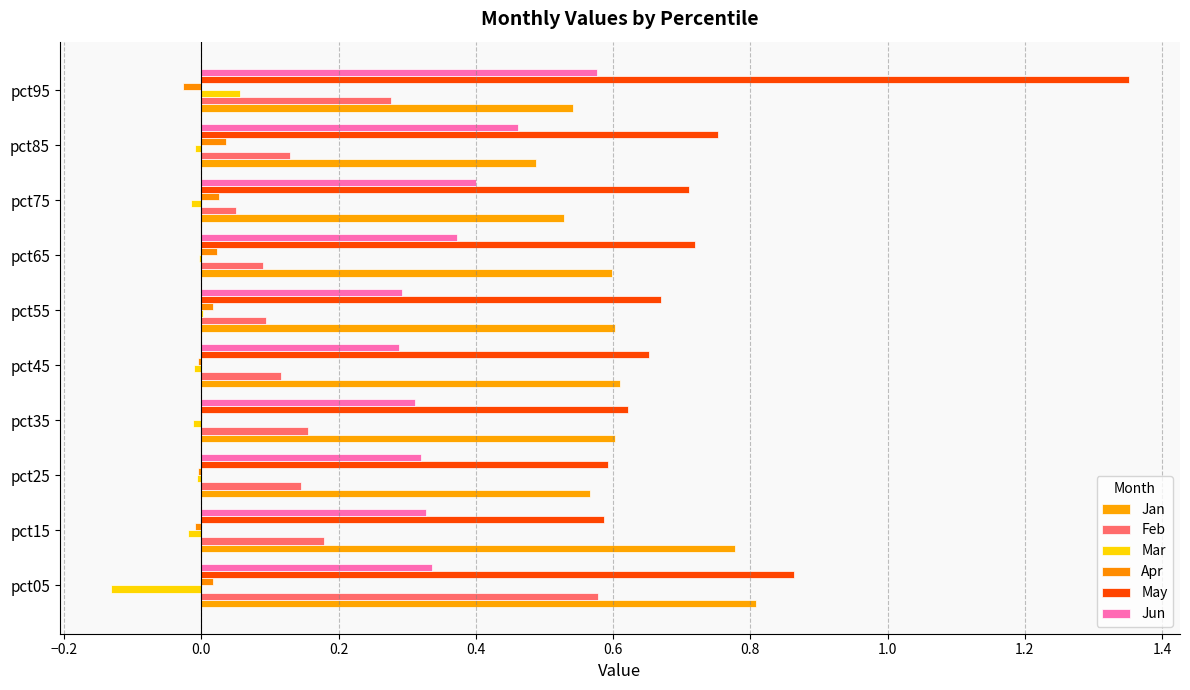

Reading left to right, what are all the values shown in this chart?

Jan: 0.8	0.8	0.6	0.6	0.6	0.6	0.6	0.5	0.5	0.5
Feb: 0.6	0.2	0.1	0.2	0.1	0.1	0.1	0.0	0.1	0.3
Mar: -0.1	-0.0	-0.0	-0.0	-0.0	0.0	-0.0	-0.0	-0.0	0.1
Apr: 0.0	-0.0	-0.0	0.0	-0.0	0.0	0.0	0.0	0.0	-0.0
May: 0.9	0.6	0.6	0.6	0.7	0.7	0.7	0.7	0.8	1.4
Jun: 0.3	0.3	0.3	0.3	0.3	0.3	0.4	0.4	0.5	0.6